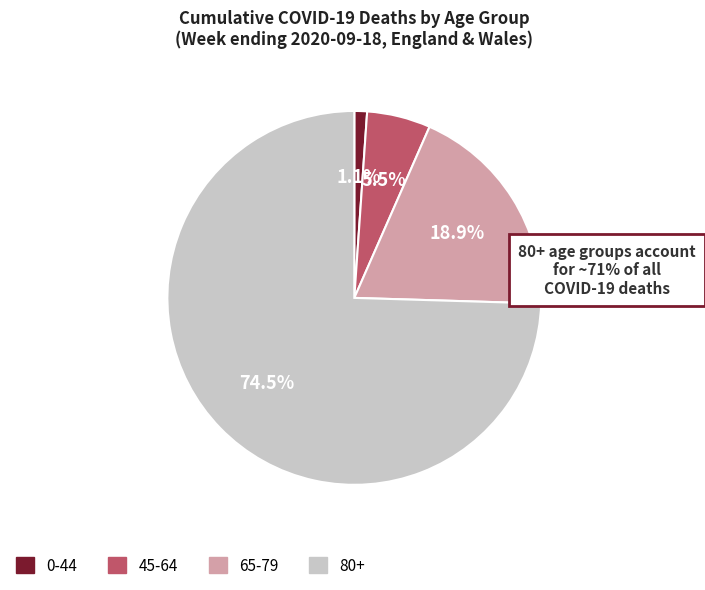

Which slice is the largest?

80+